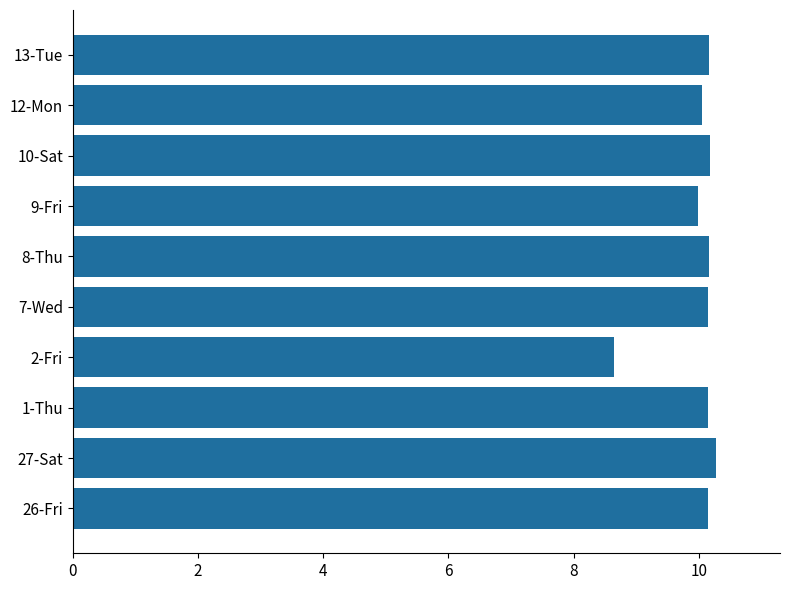

How many data points does each series have?

10